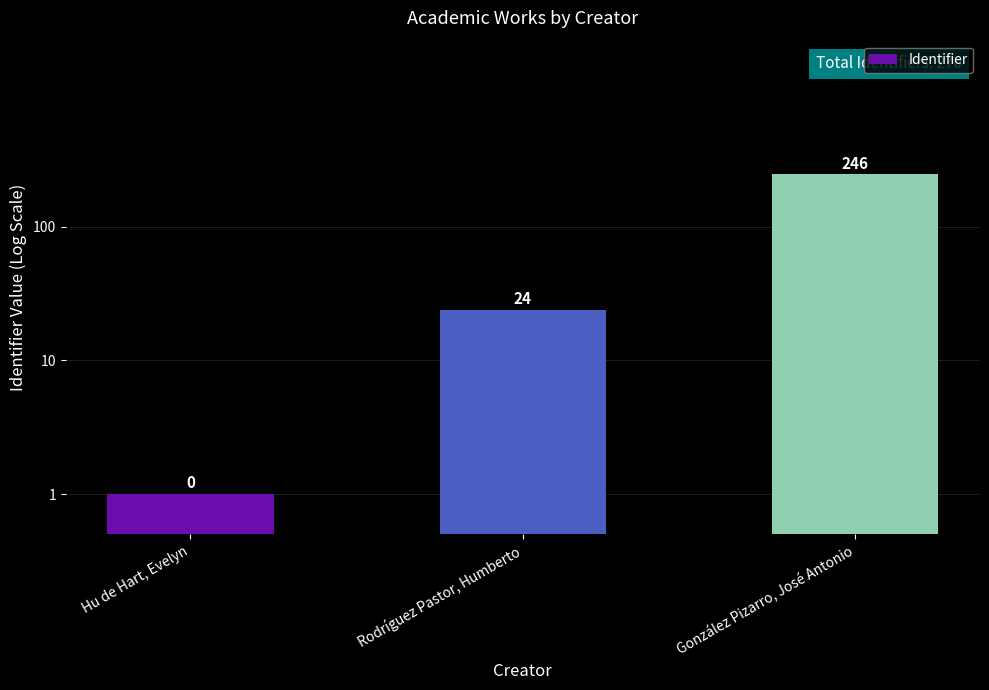

What is the difference between the maximum and second lowest values?

222